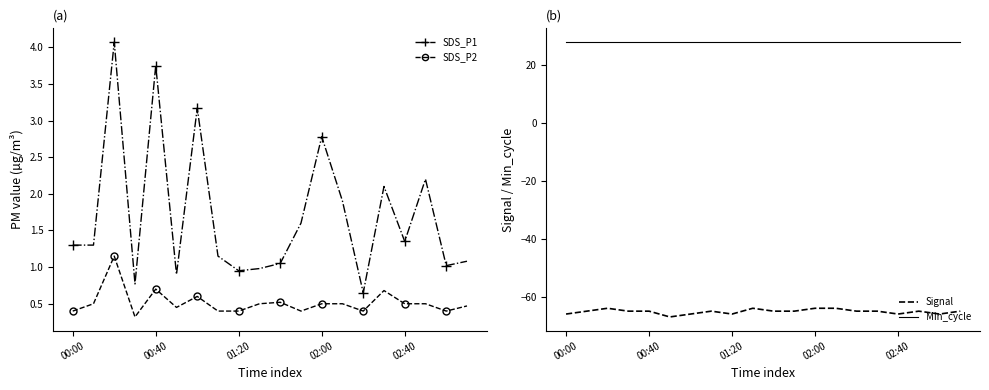

How many data points in SDS_P1 are above 1?

15